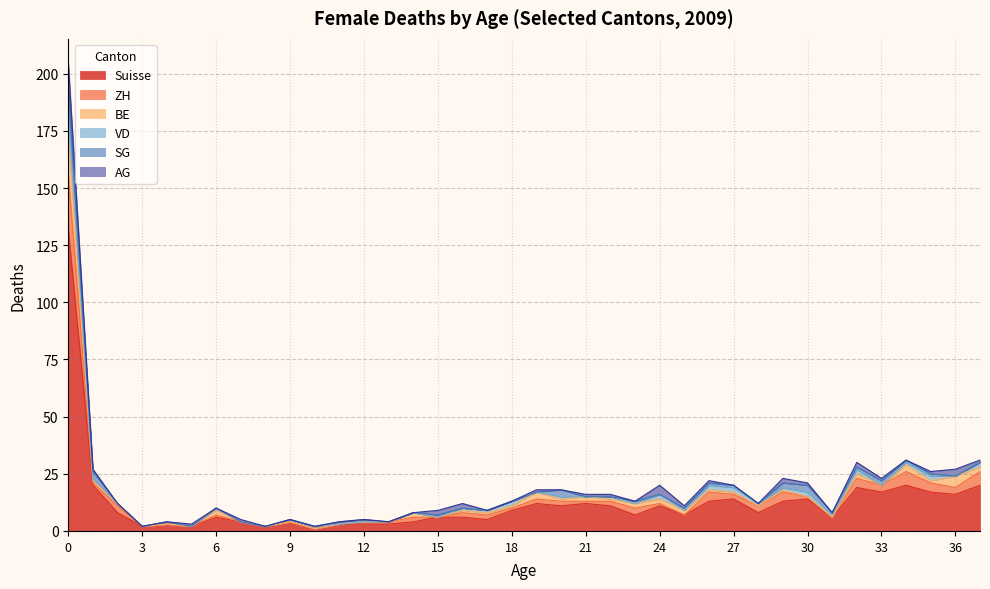

Reading right to left, list all the values displayed in this chart.

Suisse: 20	16	17	20	17	19	6	14	13	8	14	13	7	11	7	11	12	11	12	9	5	6	6	4	3	3	3	1	4	2	4	6	2	3	2	8	20	132
ZH: 6	3	4	6	3	4	0	1	4	3	2	4	0	1	3	2	1	2	2	1	2	2	0	2	1	1	0	0	0	0	0	1	0	0	0	3	1	24
BE: 2	5	1	3	0	2	0	0	1	0	1	1	2	2	2	1	2	1	3	1	1	1	0	2	0	0	0	0	0	0	0	2	0	0	0	1	1	17
VD: 2	0	2	1	0	2	1	2	1	1	2	2	0	2	0	1	0	1	0	2	1	1	0	0	0	0	0	1	1	0	0	1	0	1	0	0	1	10
SG: 0	0	1	1	2	1	1	3	2	0	1	1	1	0	1	0	0	3	0	0	0	0	1	0	0	1	1	0	0	0	0	0	0	0	0	0	3	11
AG: 1	3	1	0	1	2	0	1	2	0	0	1	1	4	0	1	1	0	1	0	0	2	2	0	0	0	0	0	0	0	1	0	1	0	0	0	1	11